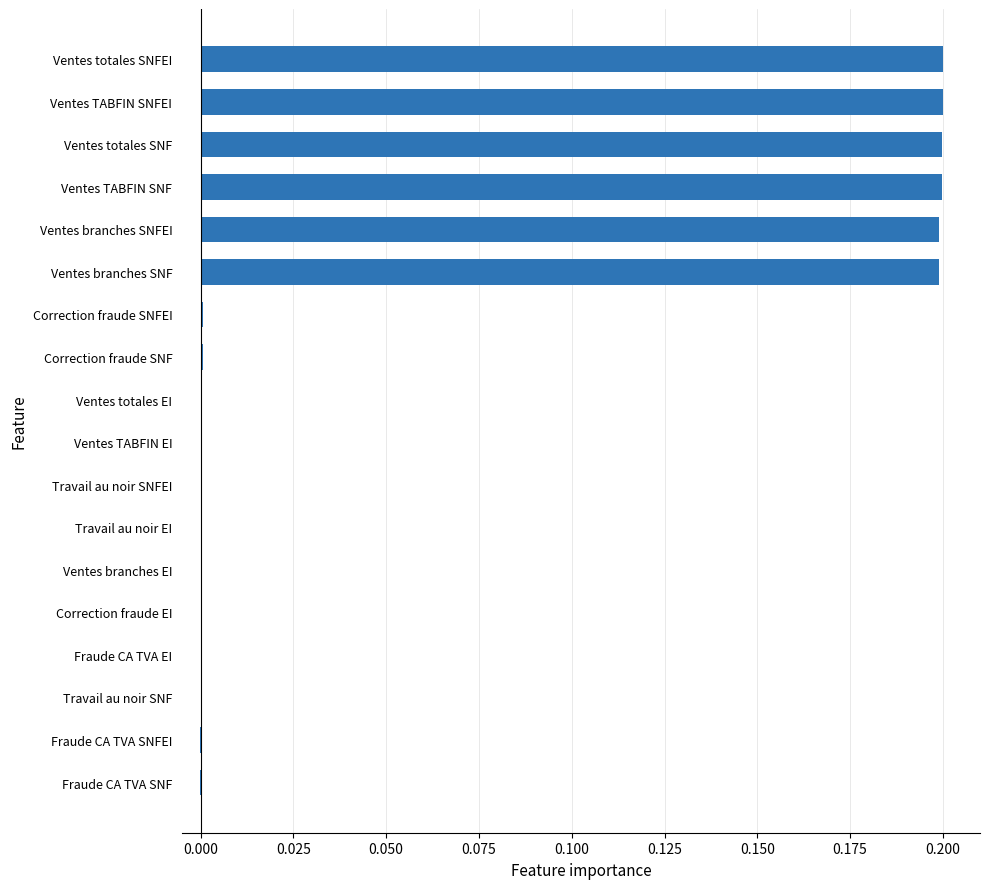

The chart shows a value of 0.2 at Ventes TABFIN SNF. True or false?

True